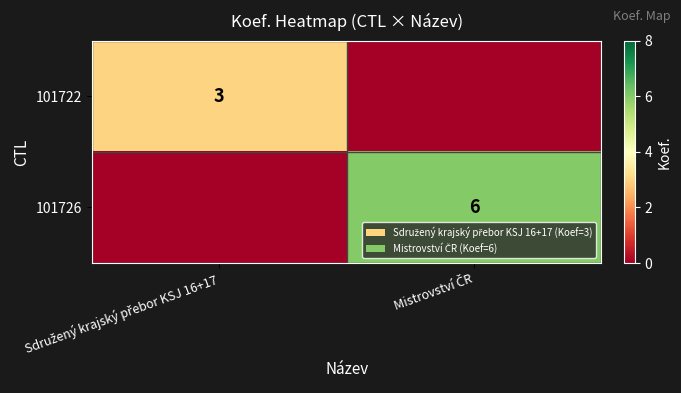

What is the average value of the 101722 series?

2